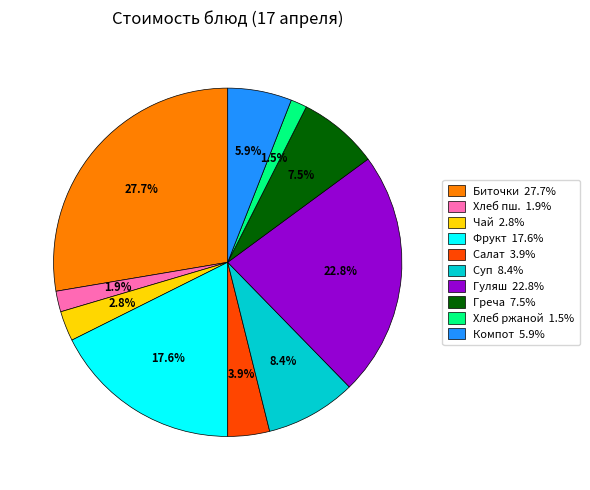

How many slices are in this pie chart?

10